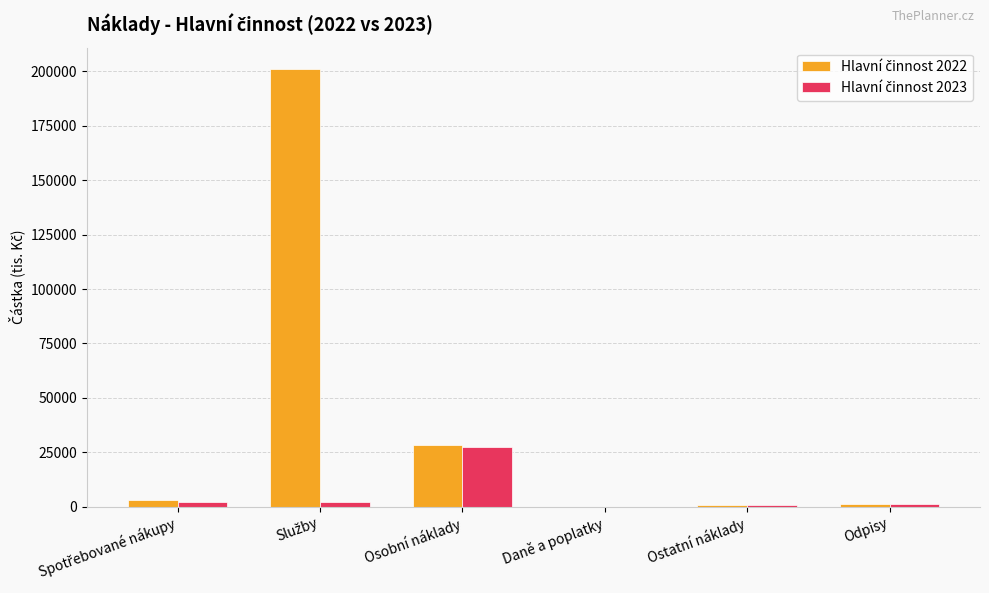

How many data points does each series have?

6